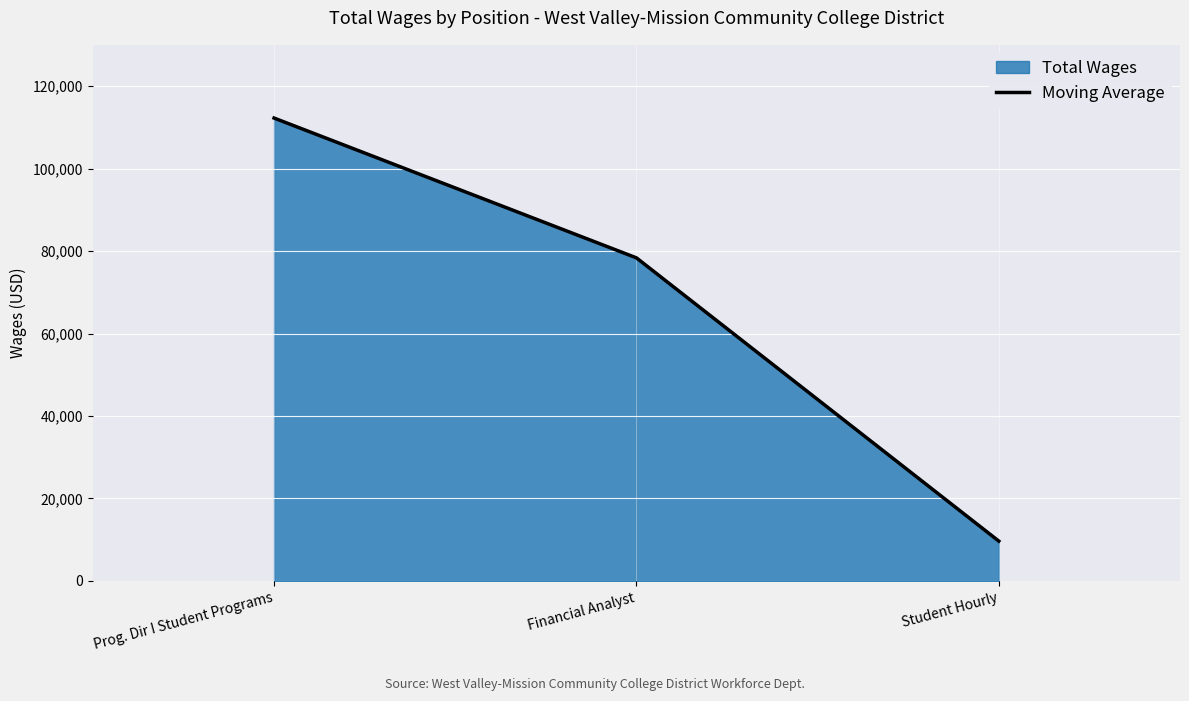

What is the change in value from Financial Analyst to Student Hourly?

-68681